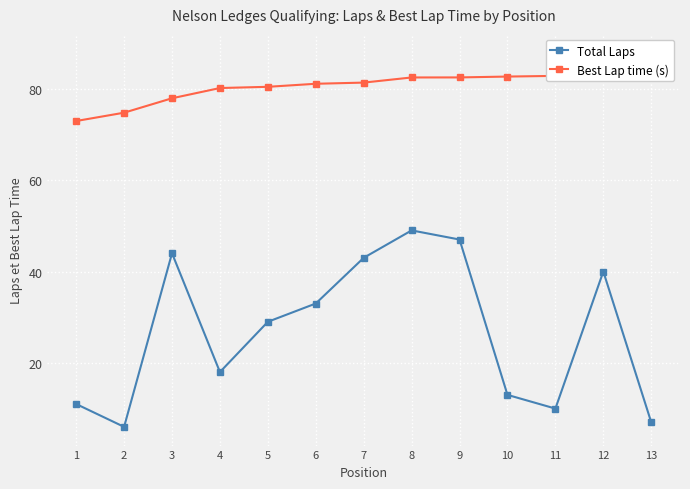

Reading right to left, extract all data points from this chart.

Total Laps: 13=7.0	12=40.0	11=10.0	10=13.0	9=47.0	8=49.0	7=43.0	6=33.0	5=29.0	4=18.0	3=44.0	2=6.0	1=11.0
Best Lap time (s): 13=87.9	12=85.8	11=82.8	10=82.7	9=82.5	8=82.5	7=81.3	6=81.1	5=80.4	4=80.2	3=77.9	2=74.8	1=72.9